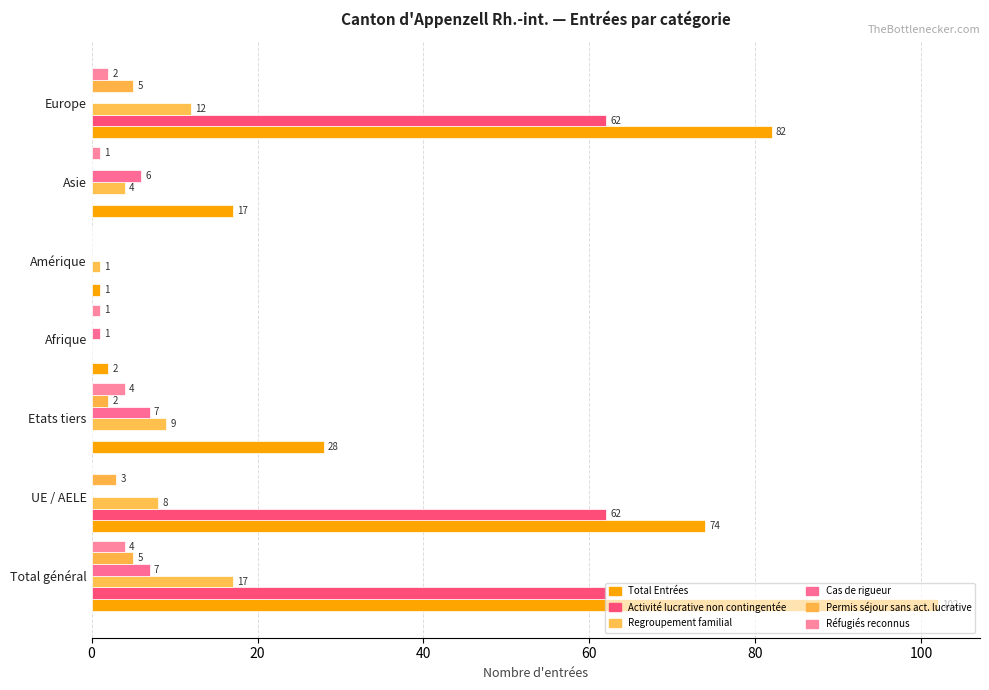

How many distinct data groups are displayed?

6